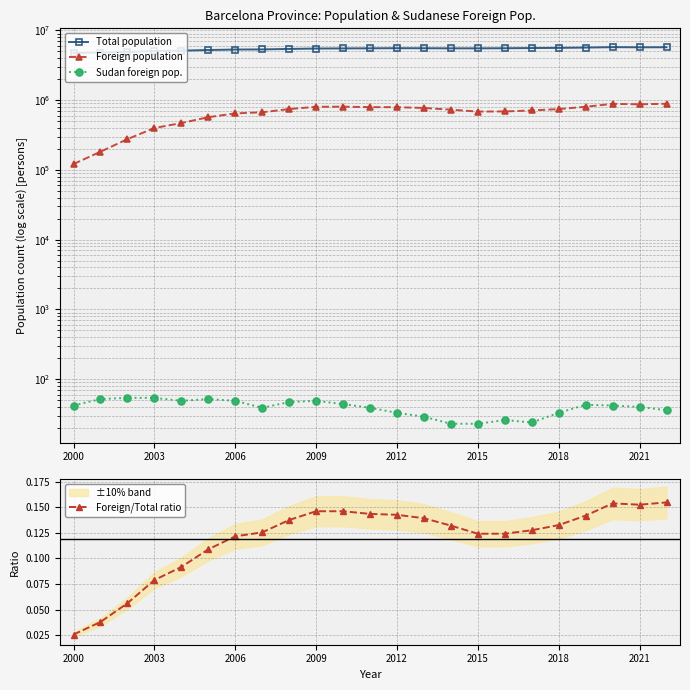

How many lines are shown in the chart?

4